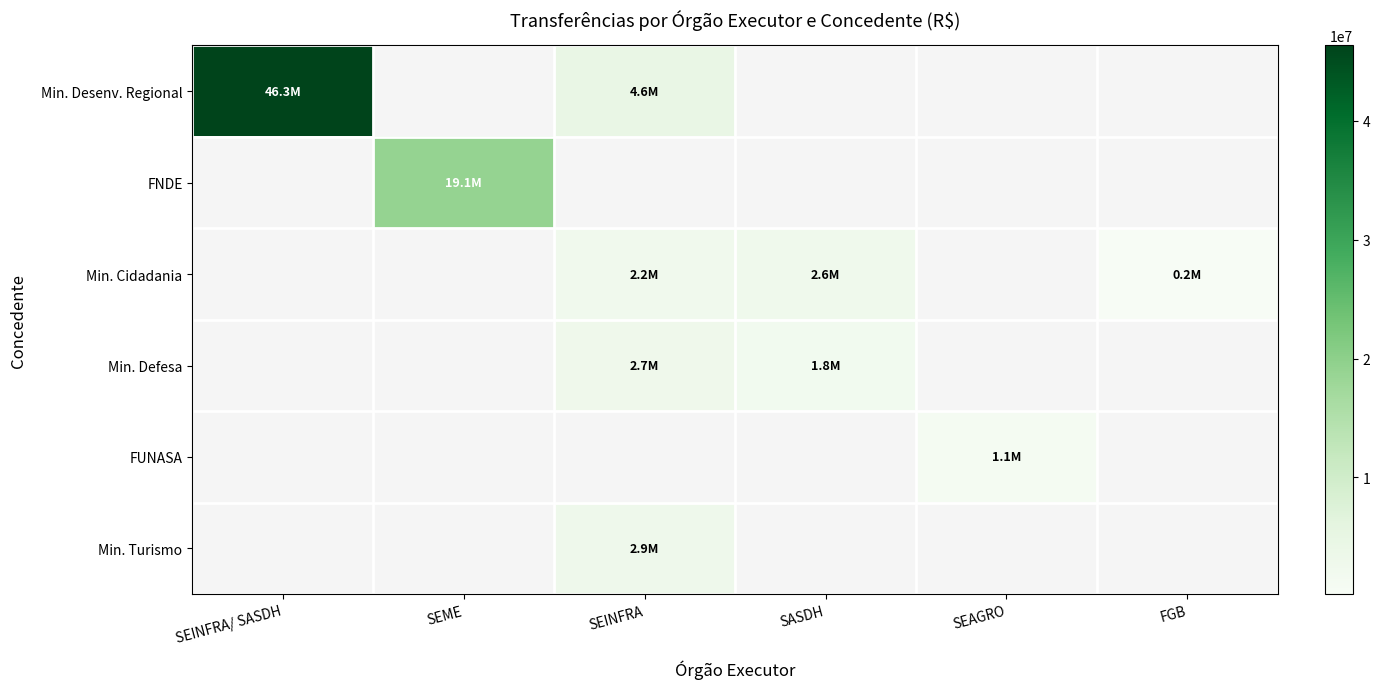

Count the number of data series in this chart.

6